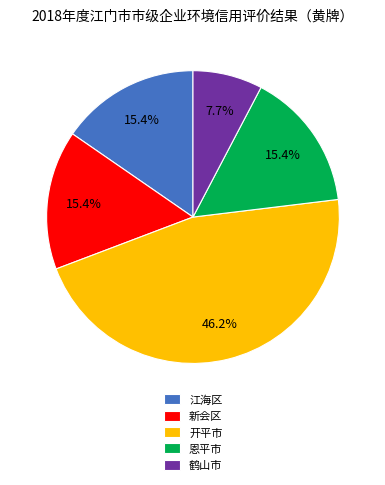

Is there any slice that represents more than half of the pie?

No